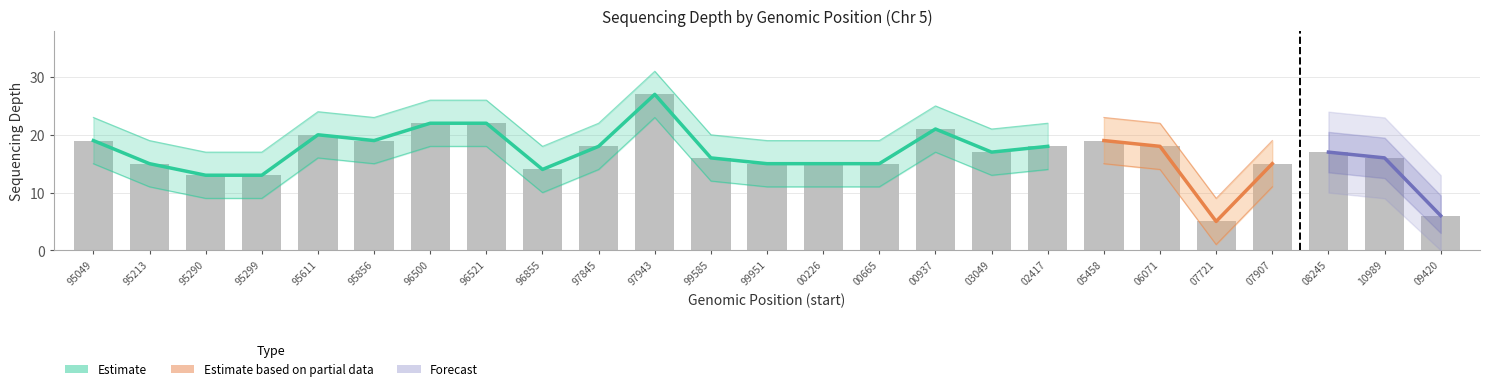

What is the difference between the forecast_lower values at 126897943 and 126895049?

8